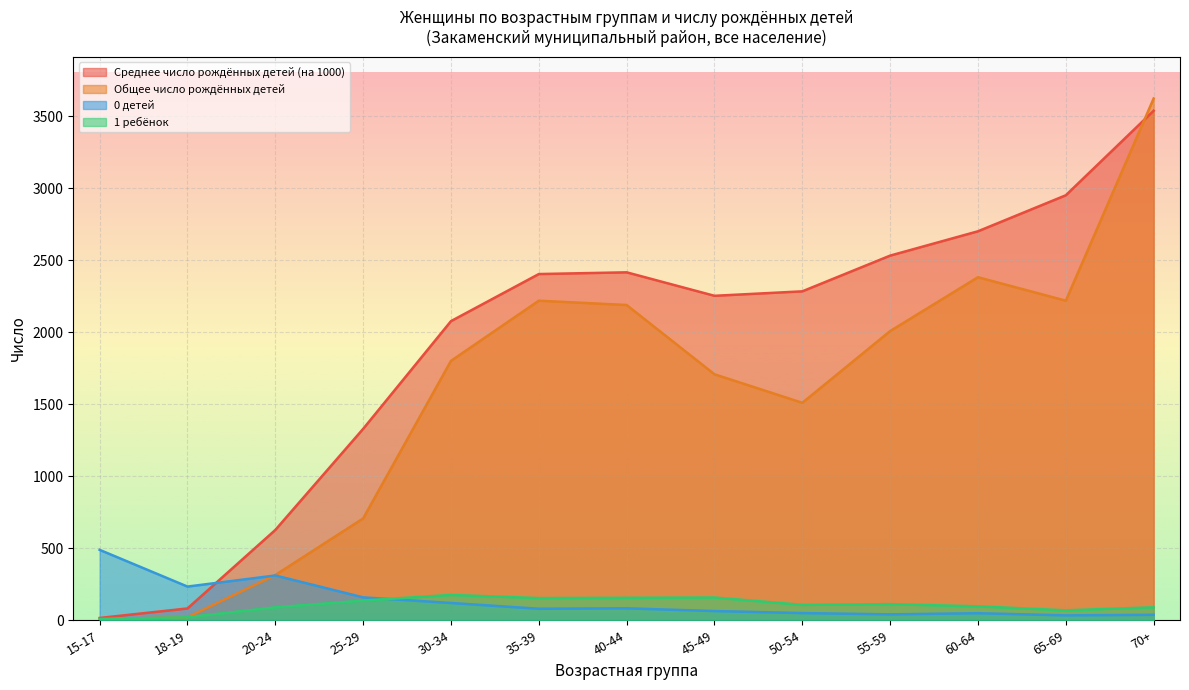

What are all the series names shown in the legend?

Среднее число рождённых детей (на 1000), Общее число рождённых детей, 0 детей, 1 ребёнок